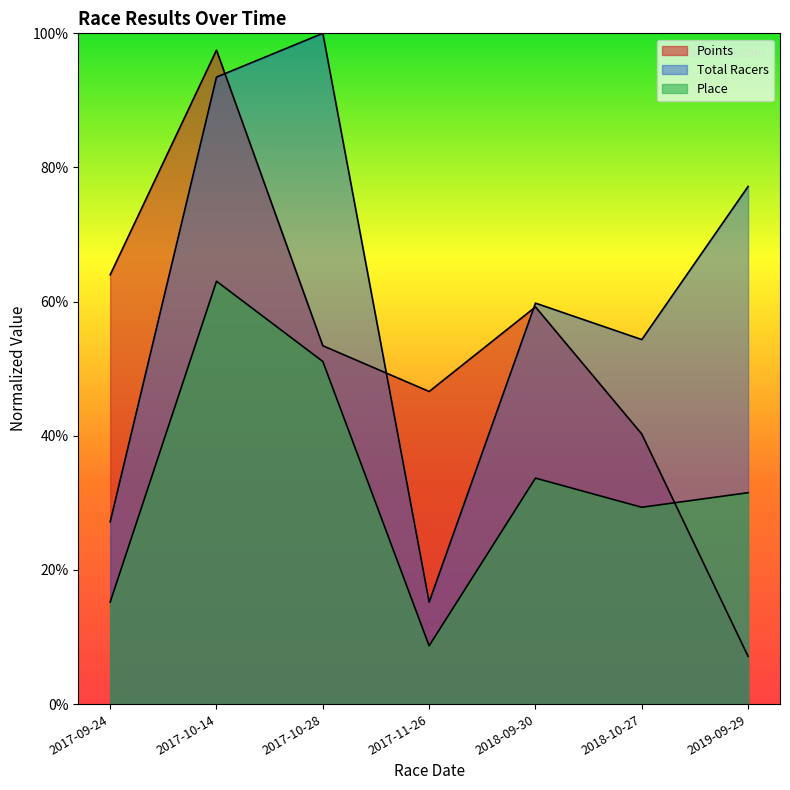

Which series has the widest spread of values?

Points